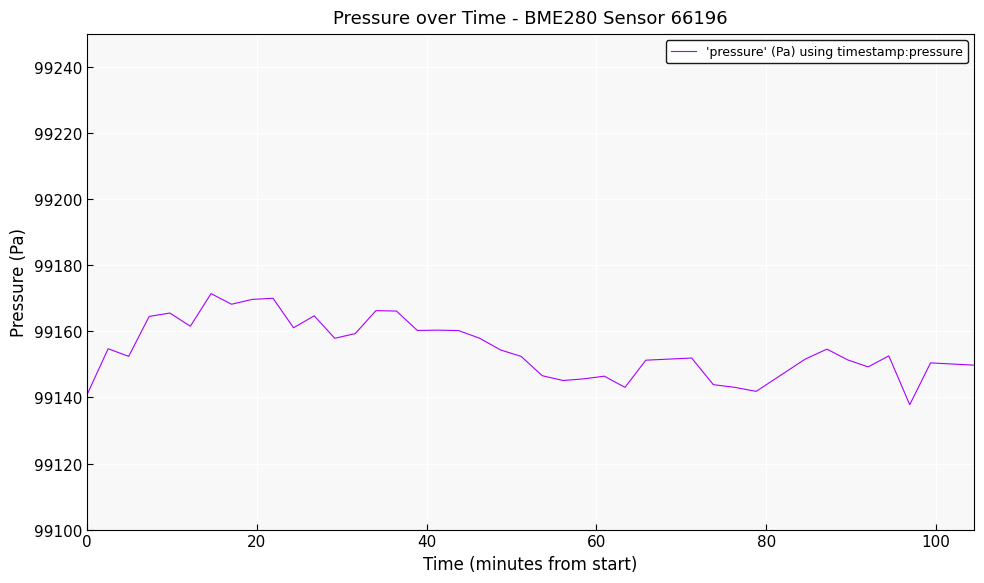

What is the difference between the maximum and minimum values?

33.6